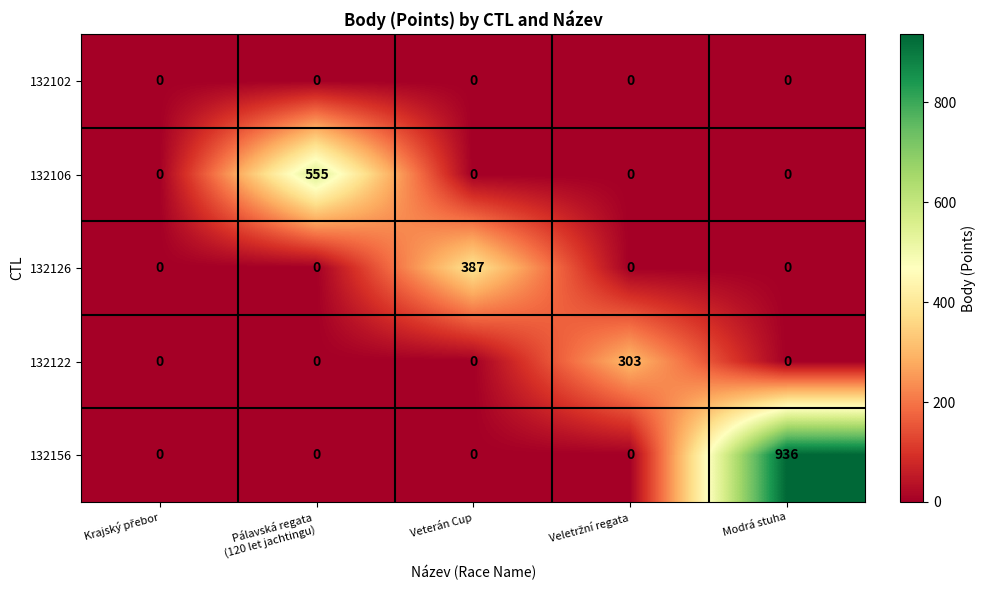

At how many categories does at least one series exceed 23?

4